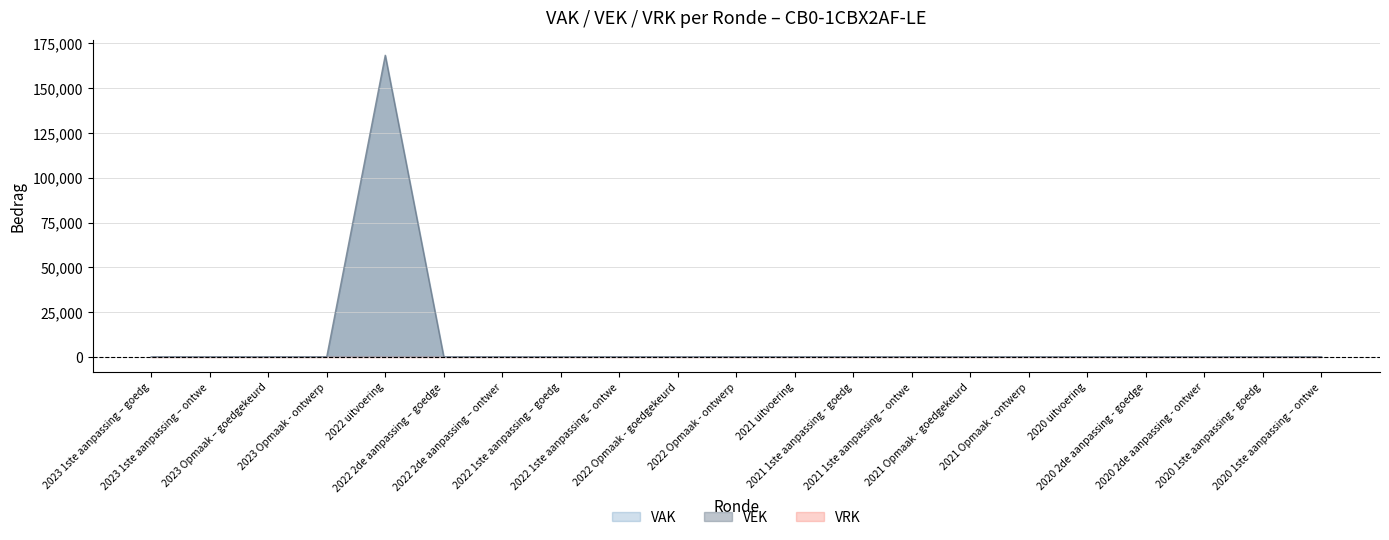

Reading left to right, extract all data points from this chart.

VAK: 2023 1ste aanpassing – goedgekeurd=0	2023 1ste aanpassing – ontwerp=0	2023 Opmaak – goedgekeurd=0	2023 Opmaak - ontwerp=0	2022 uitvoering=168403	2022 2de aanpassing – goedgekeurd=0	2022 2de aanpassing – ontwerp=0	2022 1ste aanpassing – goedgekeurd=0	2022 1ste aanpassing – ontwerp=0	2022 Opmaak - goedgekeurd=0	2022 Opmaak - ontwerp=0	2021 uitvoering=0	2021 1ste aanpassing - goedgekeurd=0	2021 1ste aanpassing – ontwerp=0	2021 Opmaak - goedgekeurd=0	2021 Opmaak - ontwerp=0	2020 uitvoering=0	2020 2de aanpassing - goedgekeurd=0	2020 2de aanpassing - ontwerp=0	2020 1ste aanpassing - goedgekeurd=0	2020 1ste aanpassing – ontwerp=0
VEK: 2023 1ste aanpassing – goedgekeurd=0	2023 1ste aanpassing – ontwerp=0	2023 Opmaak – goedgekeurd=0	2023 Opmaak - ontwerp=0	2022 uitvoering=168403	2022 2de aanpassing – goedgekeurd=0	2022 2de aanpassing – ontwerp=0	2022 1ste aanpassing – goedgekeurd=0	2022 1ste aanpassing – ontwerp=0	2022 Opmaak - goedgekeurd=0	2022 Opmaak - ontwerp=0	2021 uitvoering=0	2021 1ste aanpassing - goedgekeurd=0	2021 1ste aanpassing – ontwerp=0	2021 Opmaak - goedgekeurd=0	2021 Opmaak - ontwerp=0	2020 uitvoering=0	2020 2de aanpassing - goedgekeurd=0	2020 2de aanpassing - ontwerp=0	2020 1ste aanpassing - goedgekeurd=0	2020 1ste aanpassing – ontwerp=0
VRK: 2023 1ste aanpassing – goedgekeurd=0	2023 1ste aanpassing – ontwerp=0	2023 Opmaak – goedgekeurd=0	2023 Opmaak - ontwerp=0	2022 uitvoering=0	2022 2de aanpassing – goedgekeurd=0	2022 2de aanpassing – ontwerp=0	2022 1ste aanpassing – goedgekeurd=0	2022 1ste aanpassing – ontwerp=0	2022 Opmaak - goedgekeurd=0	2022 Opmaak - ontwerp=0	2021 uitvoering=0	2021 1ste aanpassing - goedgekeurd=0	2021 1ste aanpassing – ontwerp=0	2021 Opmaak - goedgekeurd=0	2021 Opmaak - ontwerp=0	2020 uitvoering=0	2020 2de aanpassing - goedgekeurd=0	2020 2de aanpassing - ontwerp=0	2020 1ste aanpassing - goedgekeurd=0	2020 1ste aanpassing – ontwerp=0